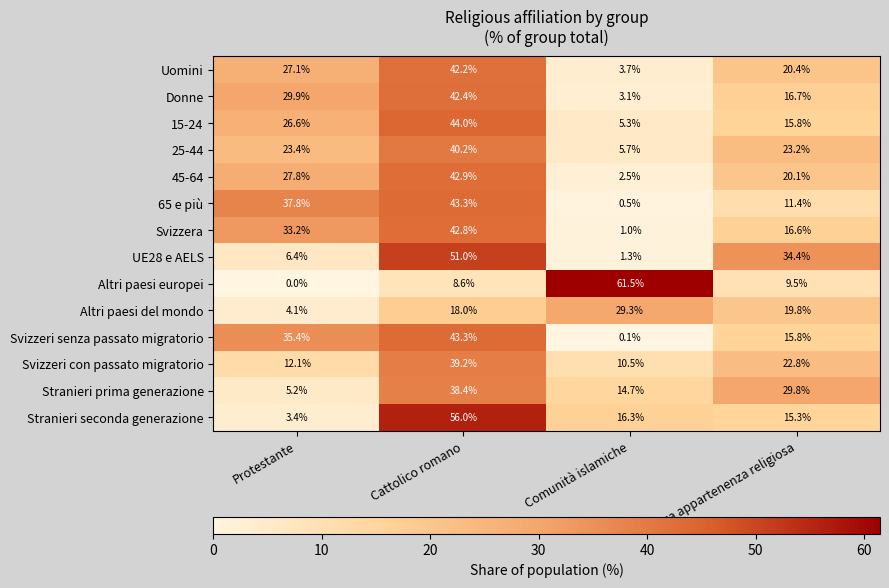

What is the sum of all Svizzera values?

93.6